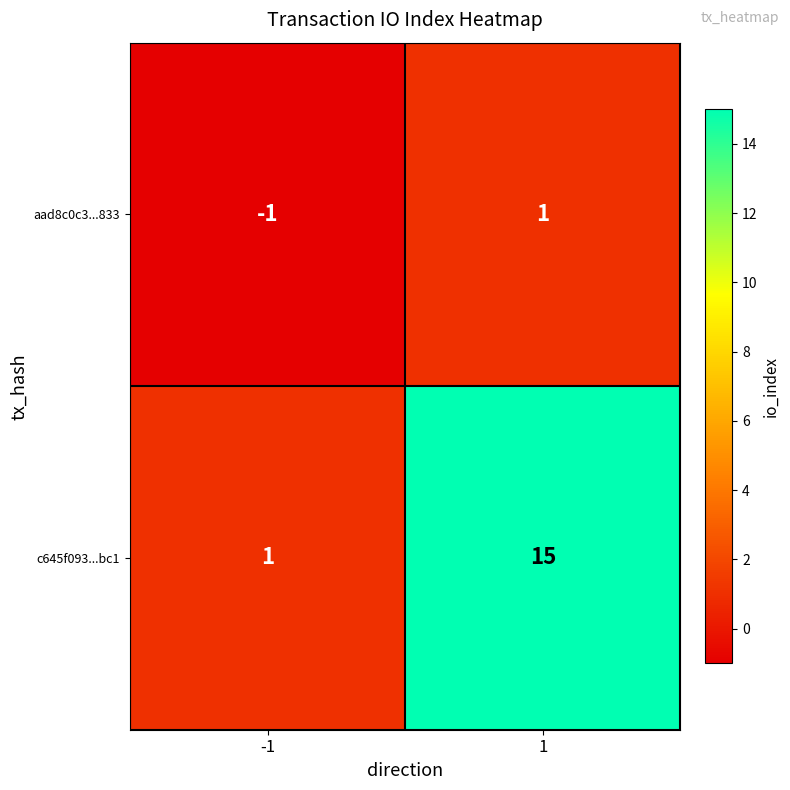

What is the total value across all series at 1?

16